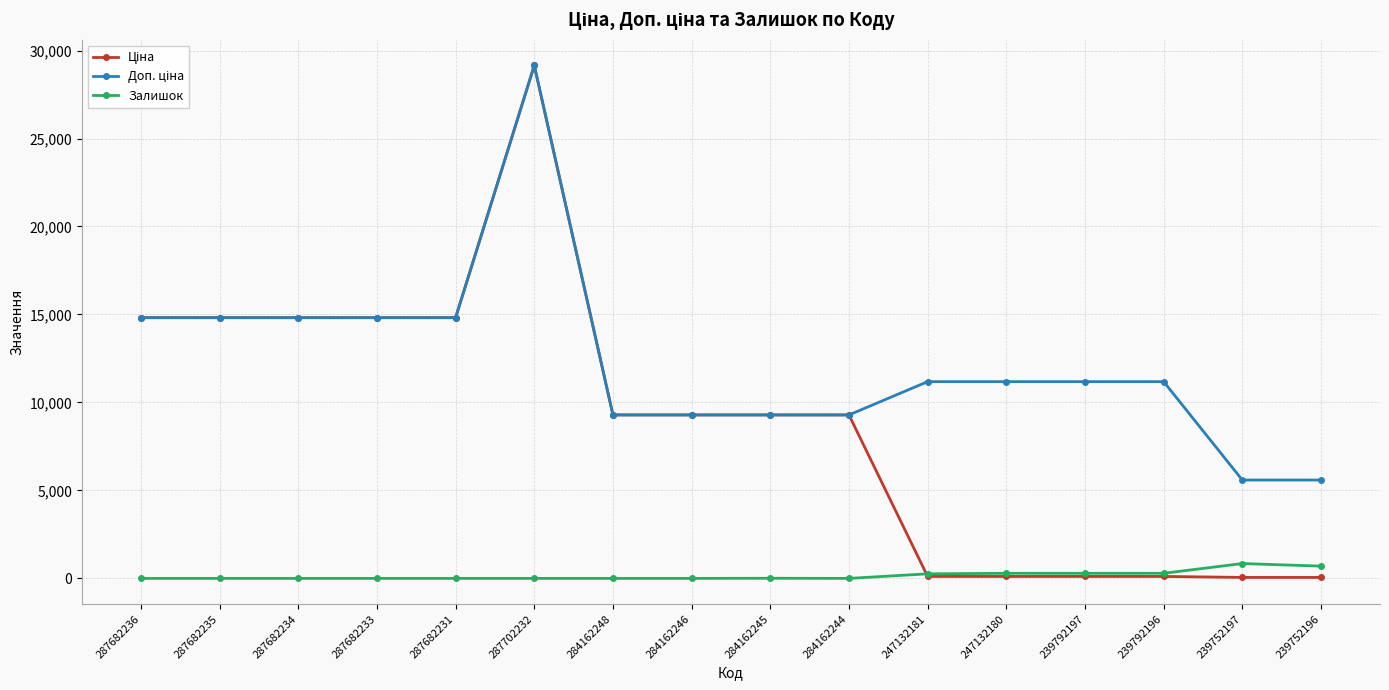

At which category is the sum across all series the highest?

287702232